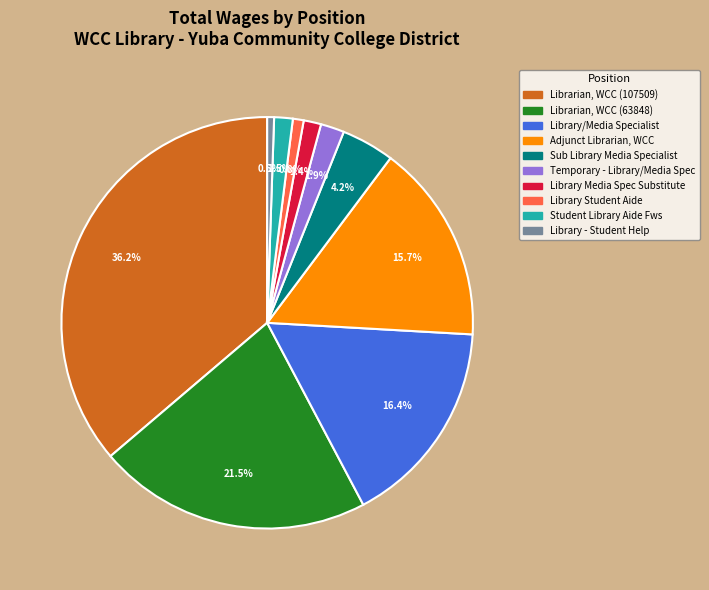

How many slices are in this pie chart?

10